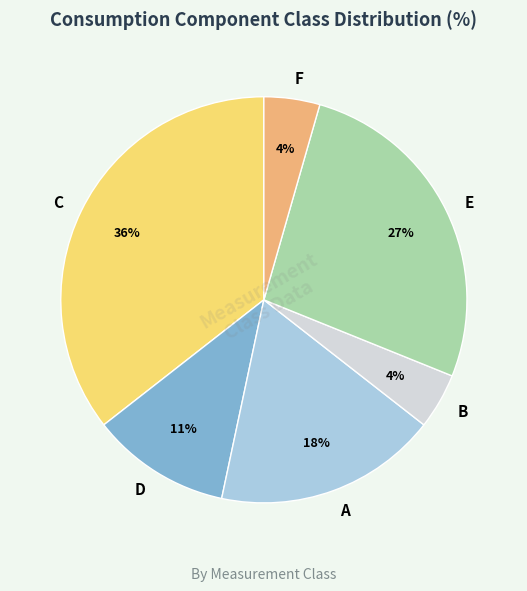

Is there any slice that represents more than half of the pie?

No